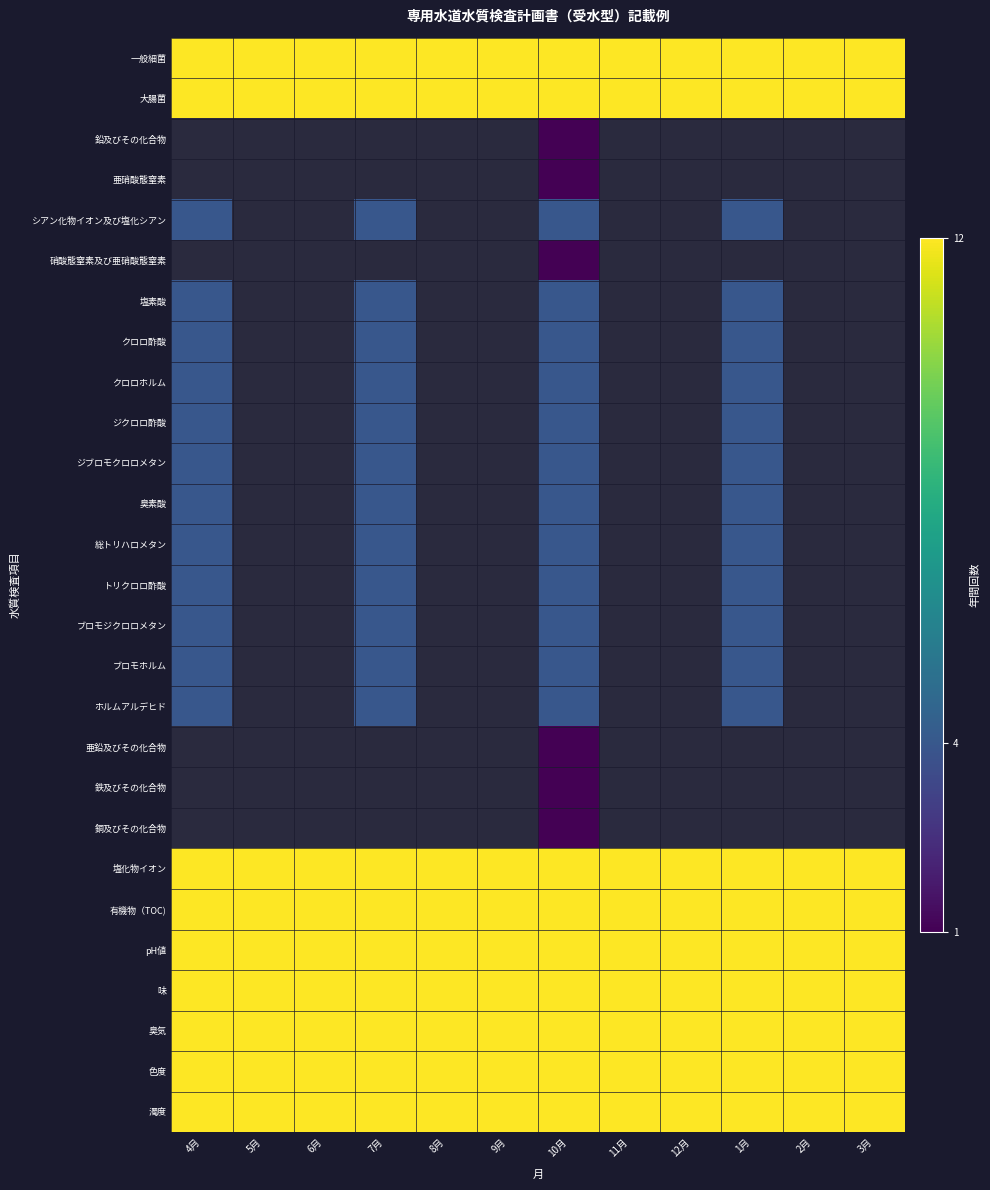

True or false: 大腸菌 has a value of 12.0 at 6月.

True